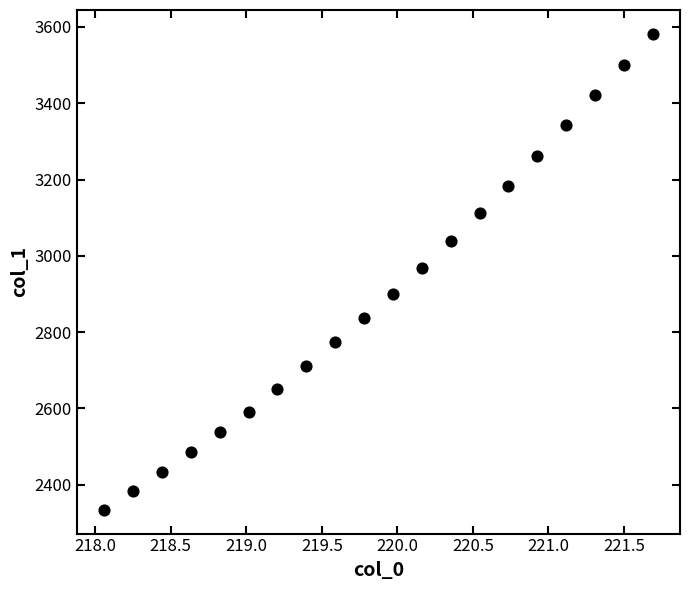

What is the range of X values (max minus min)?

3.6